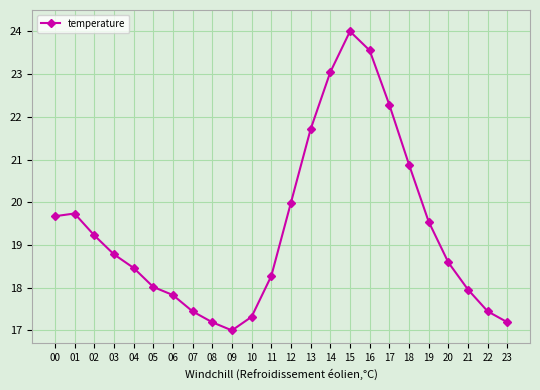

How many lines are shown in the chart?

1